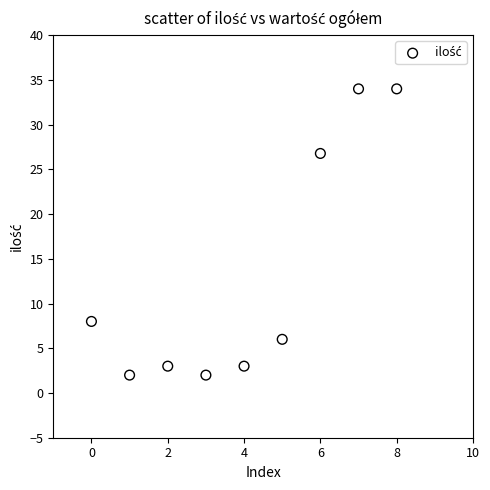

What Y value in the scatter plot is closest to 18?

26.8